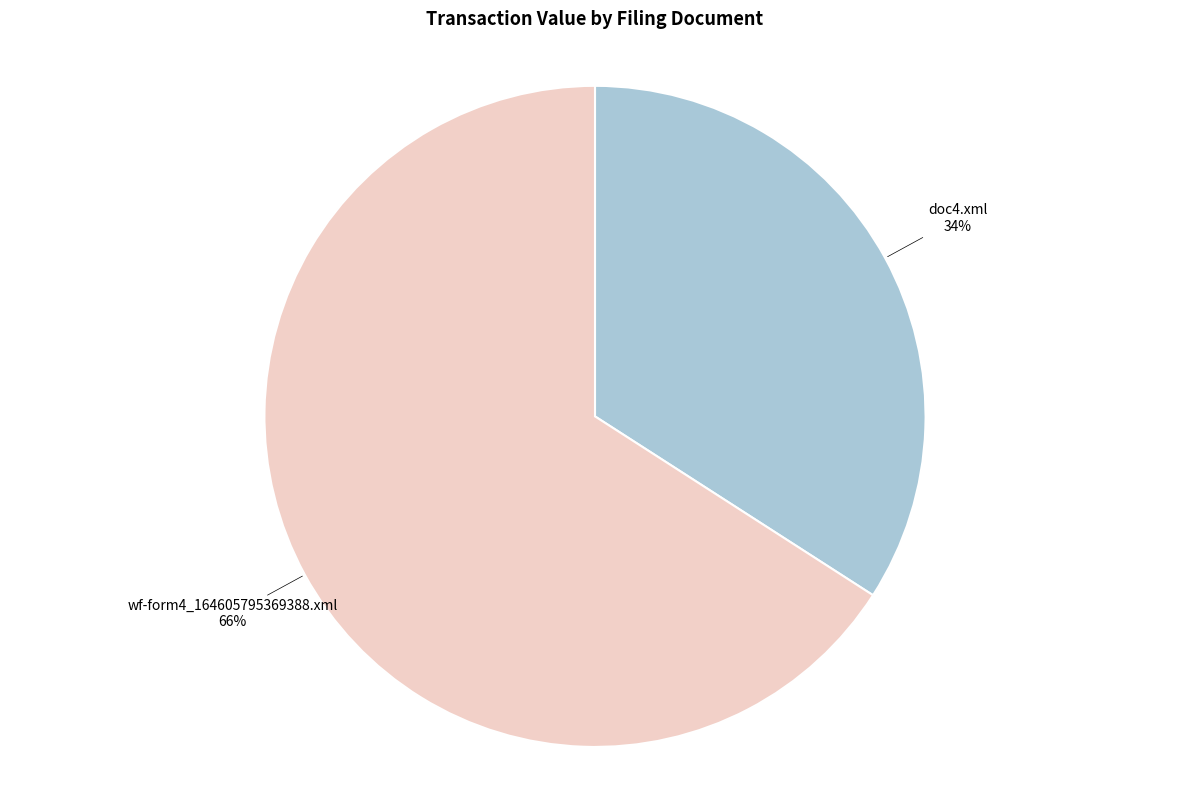

Do doc4.xml and wf-form4_164605795369388.xml together represent more than half of the pie?

Yes